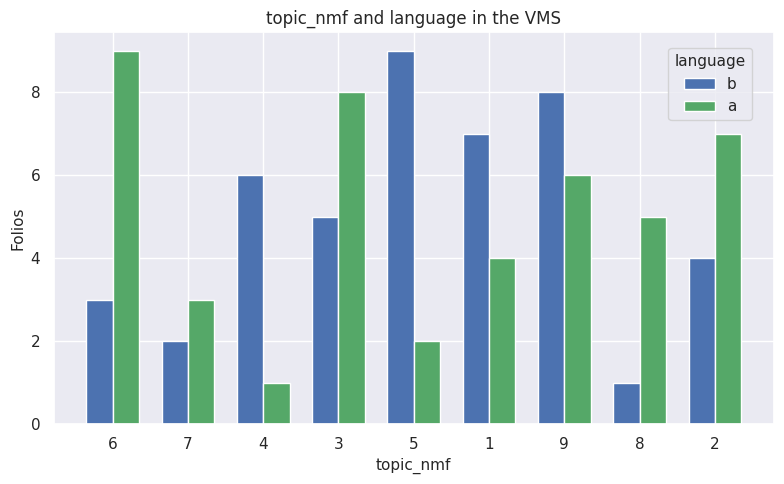

True or false: a has a value of 3 at 7.

True